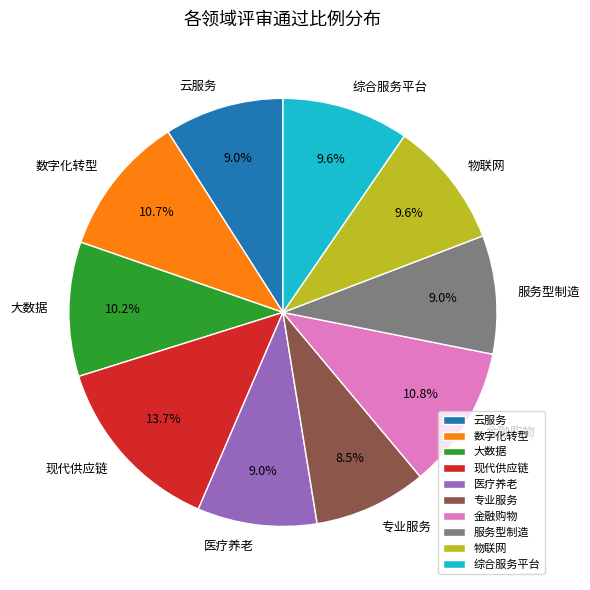

Which category has the biggest portion of the pie?

现代供应链